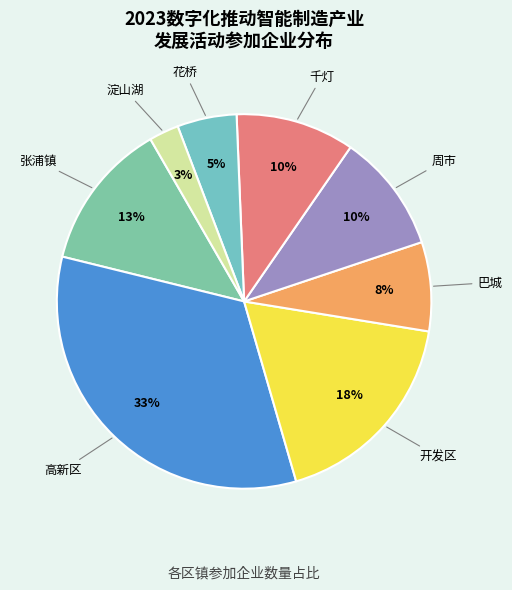

Does any single category account for the majority?

No